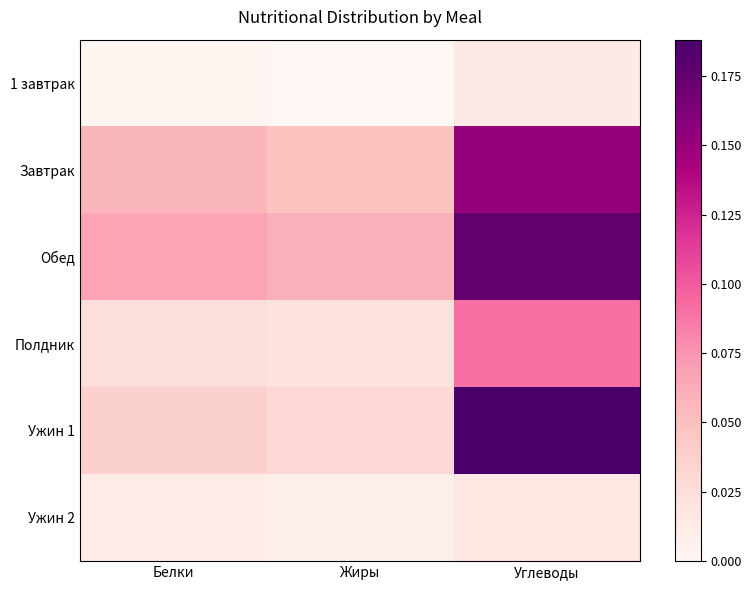

Reading left to right, extract all data points from this chart.

1 завтрак: Белки=0.0	Жиры=0.0	Углеводы=0.0
Завтрак: Белки=0.1	Жиры=0.0	Углеводы=0.2
Обед: Белки=0.1	Жиры=0.1	Углеводы=0.2
Полдник: Белки=0.0	Жиры=0.0	Углеводы=0.1
Ужин 1: Белки=0.0	Жиры=0.0	Углеводы=0.2
Ужин 2: Белки=0.0	Жиры=0.0	Углеводы=0.0